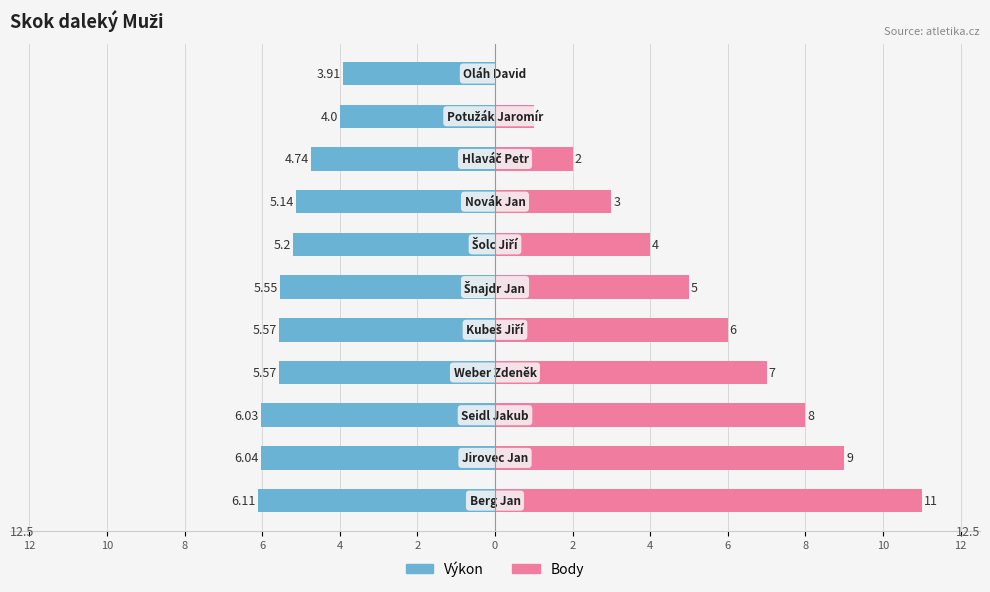

The Body series shows 2.5 at 2. True or false?

False